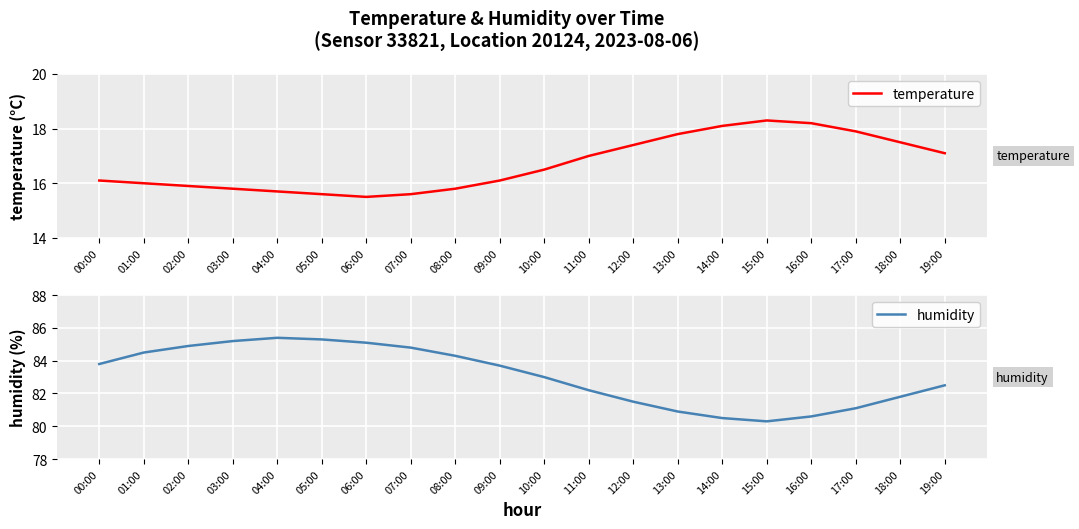

Between 06:00 and 09:00, which is larger?

09:00